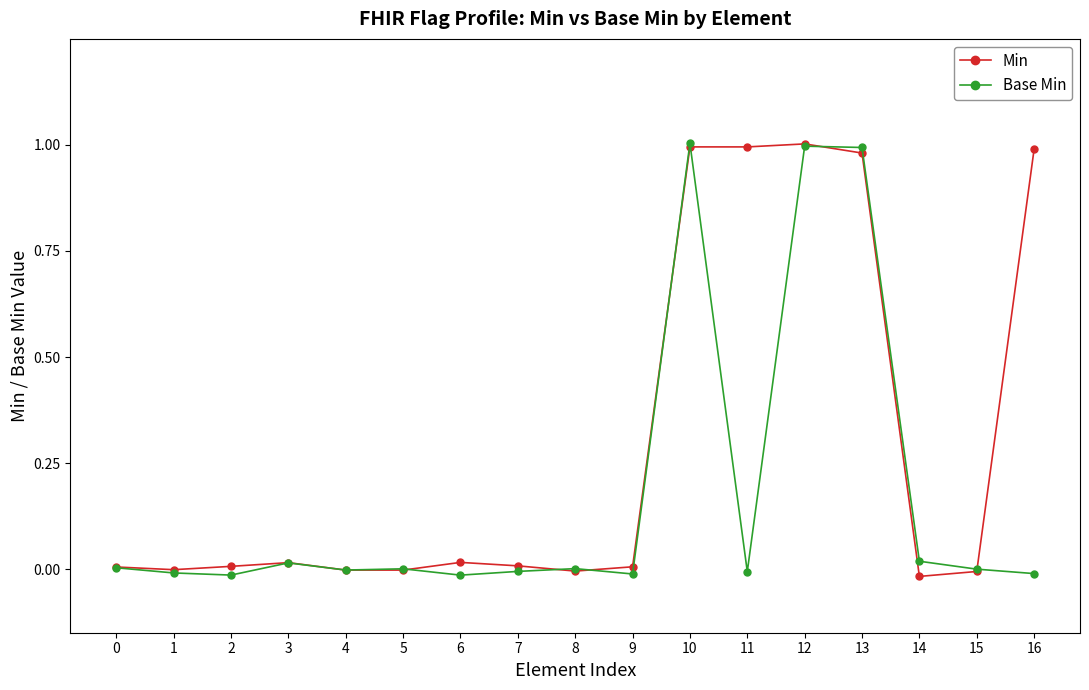

How many data points does each series have?

17